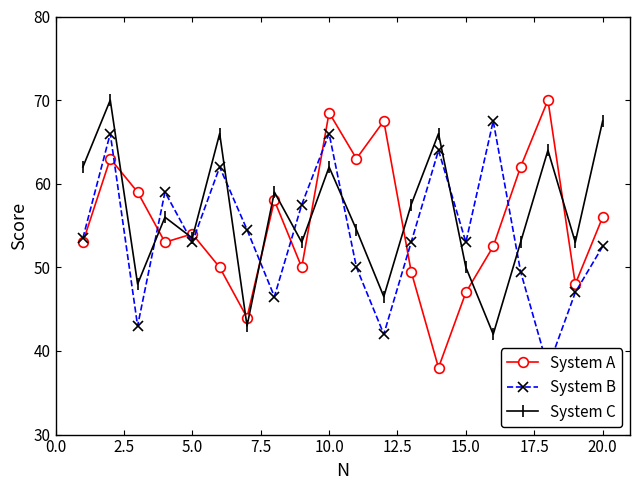

What is the smallest value displayed?

38.0